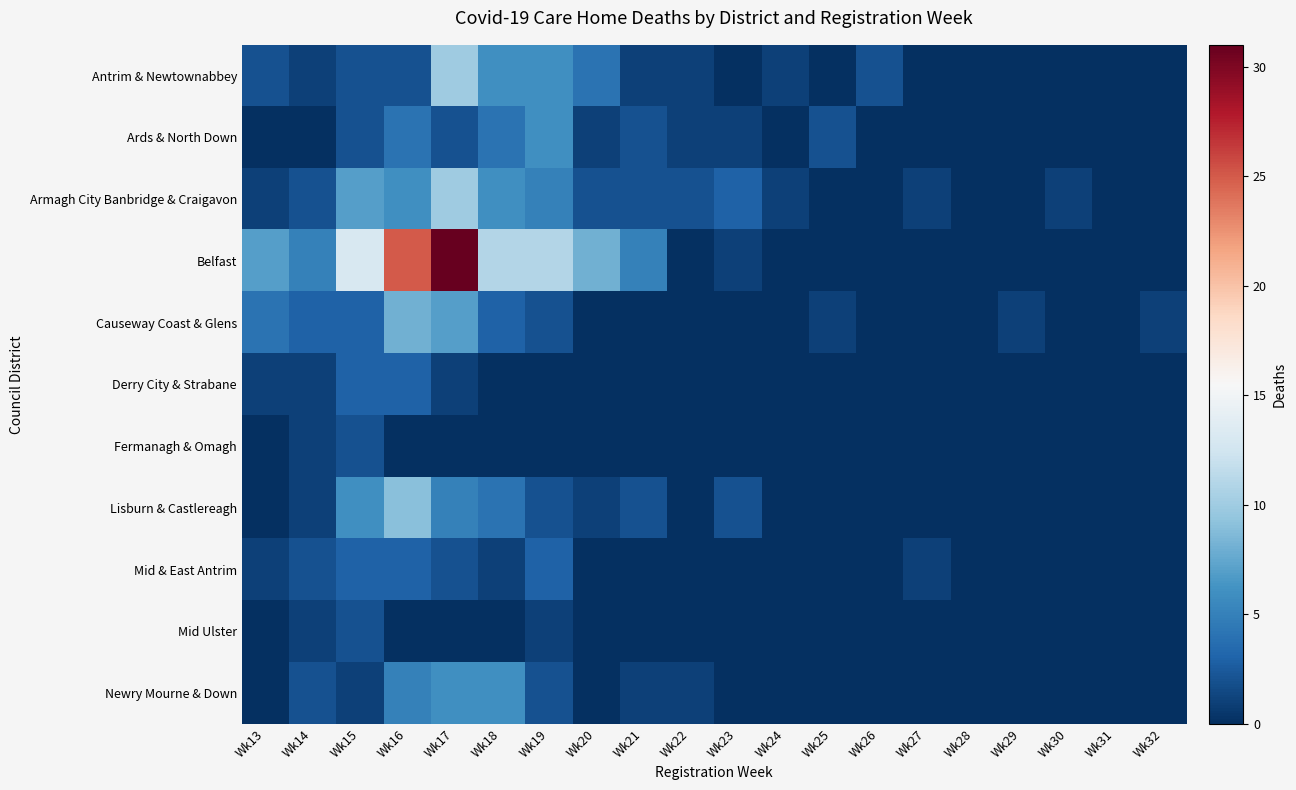

Between Wk14 and Wk31, which series saw the biggest shift?

Belfast